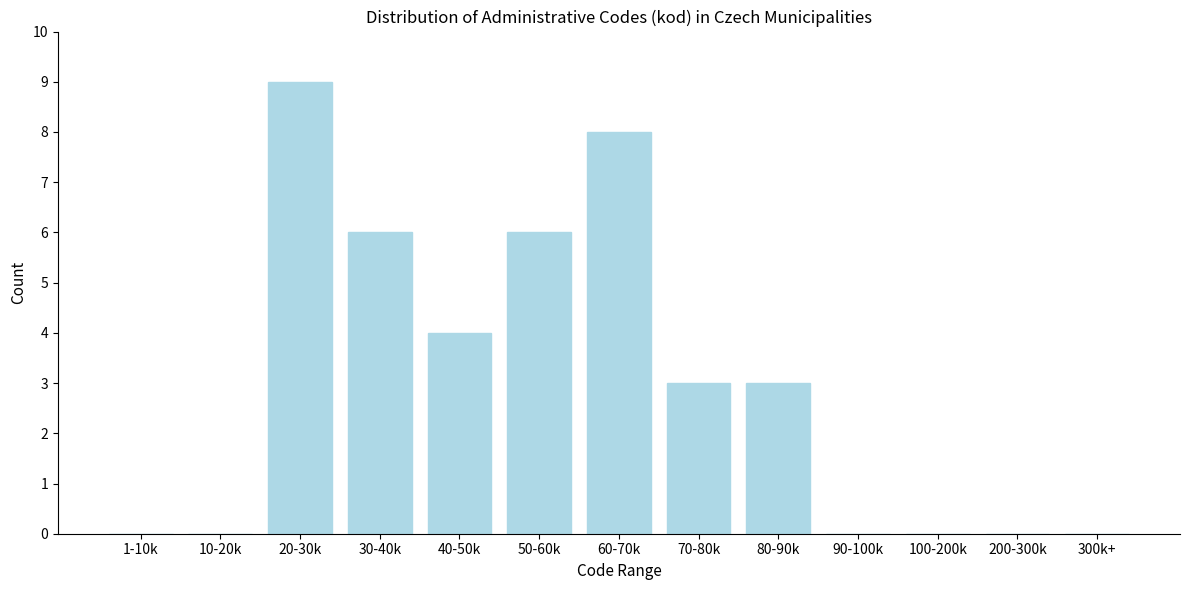

Reading left to right, extract all data points from this chart.

1-10k=0	10-20k=0	20-30k=9	30-40k=6	40-50k=4	50-60k=6	60-70k=8	70-80k=3	80-90k=3	90-100k=0	100-200k=0	200-300k=0	300k+=0